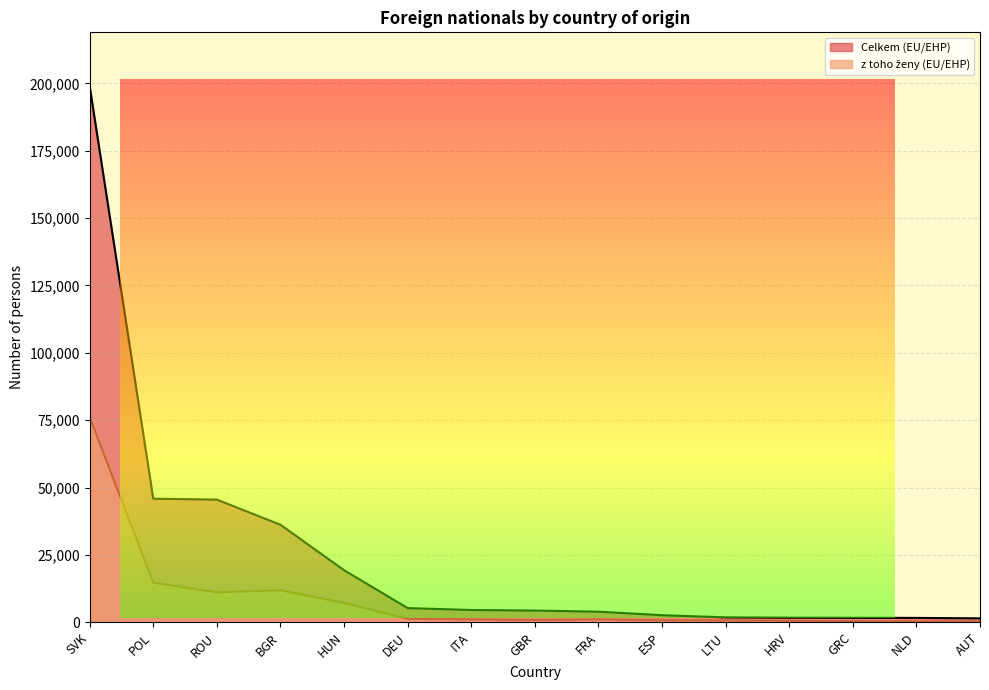

What is the lowest value of the z toho ženy (EU/EHP) series?

292